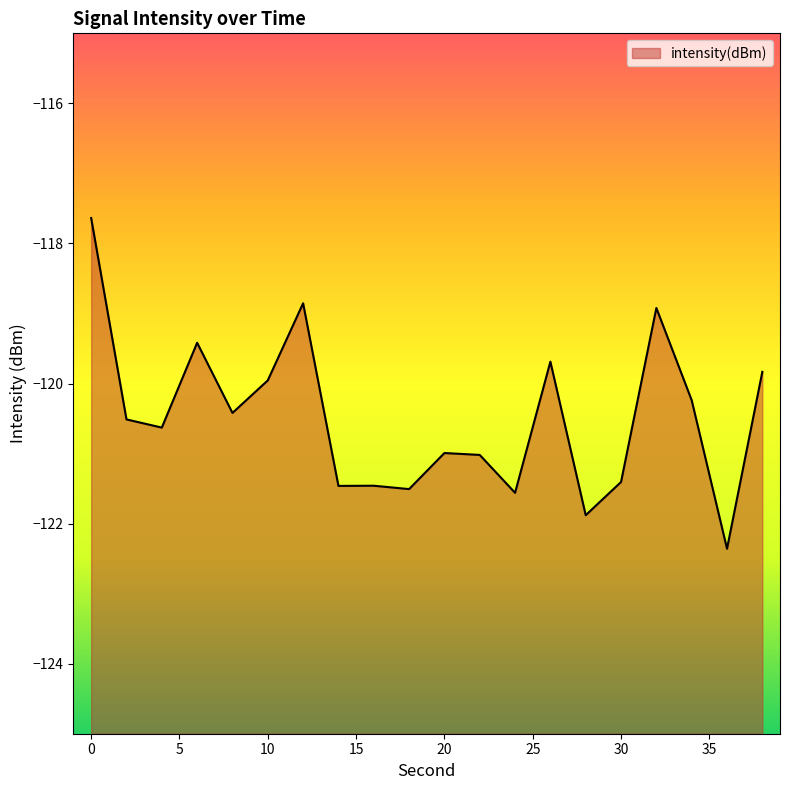

At which category does the data reach its first local valley?

4